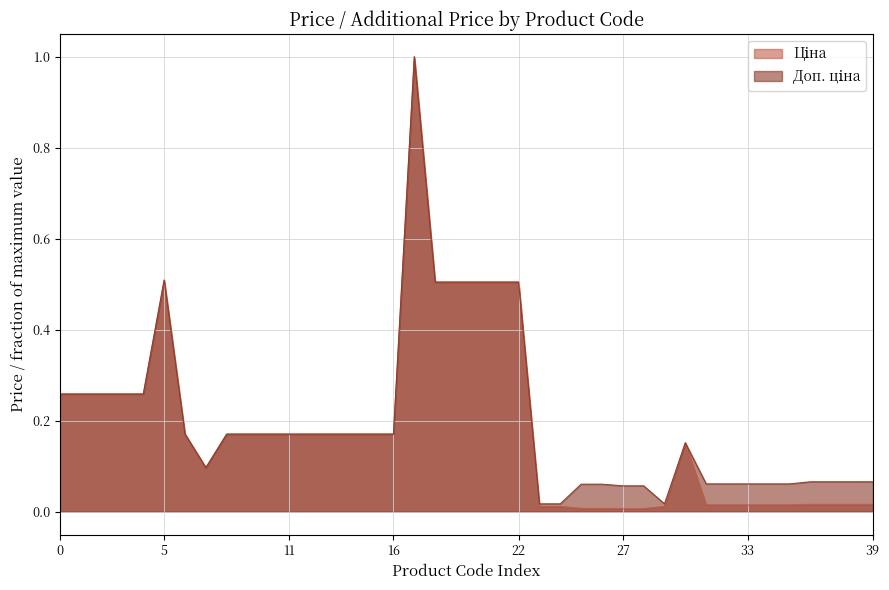

What is the greatest value displayed?

1.0